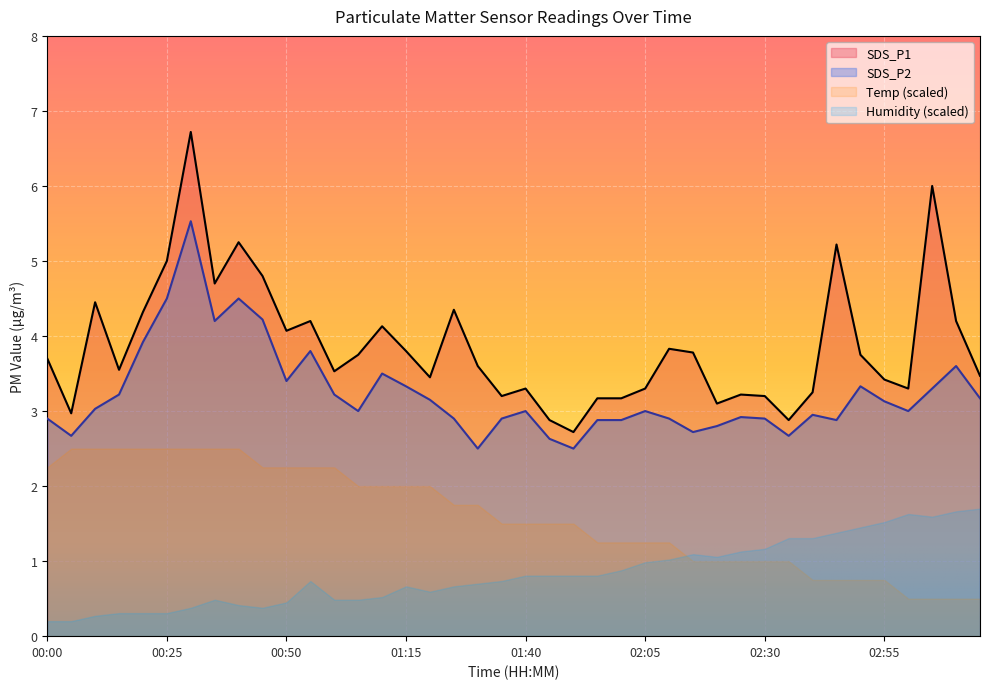

Where does the SDS_P2 series first go above 3?

00:10